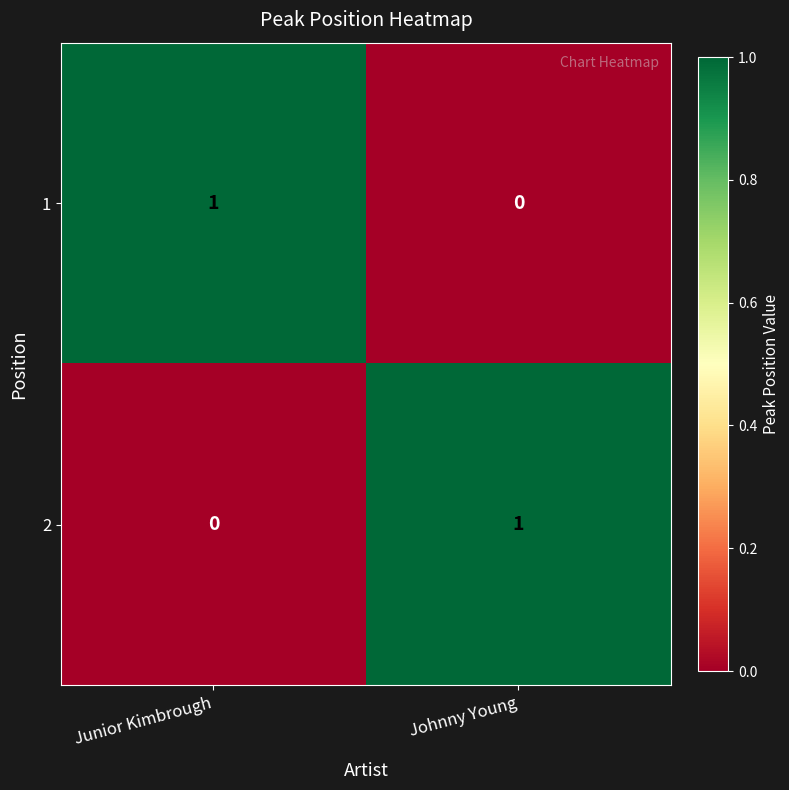

Rank the categories by 1 value from highest to lowest.

Junior Kimbrough, Johnny Young